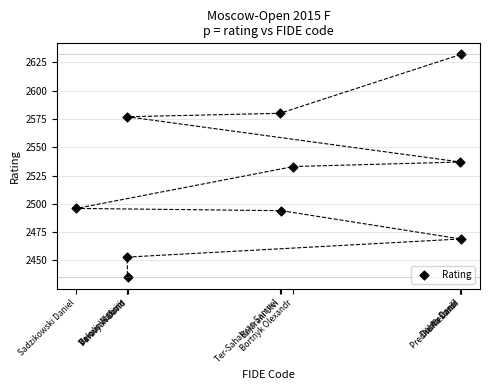

What is the range of X values (max minus min)?

22999170